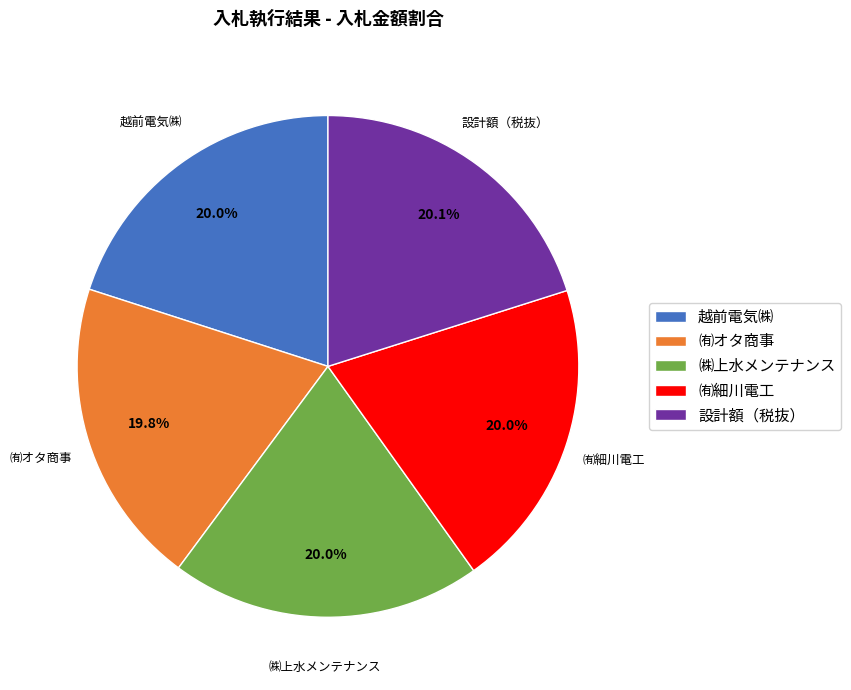

Does any single category account for the majority?

No